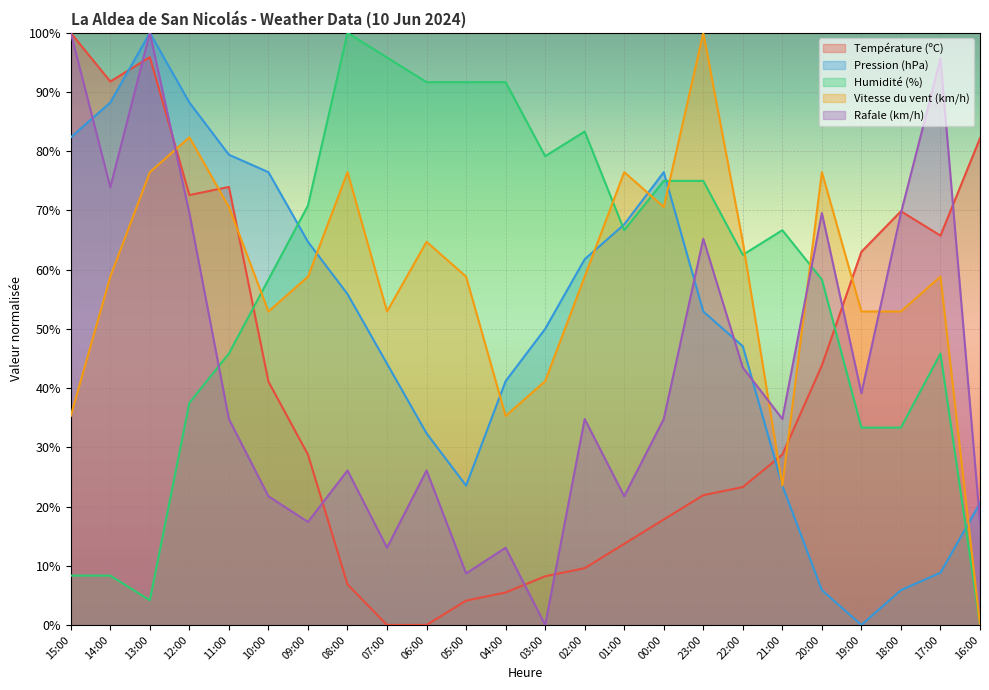

Which series has the largest total across all categories?

Vitesse du vent (km/h)